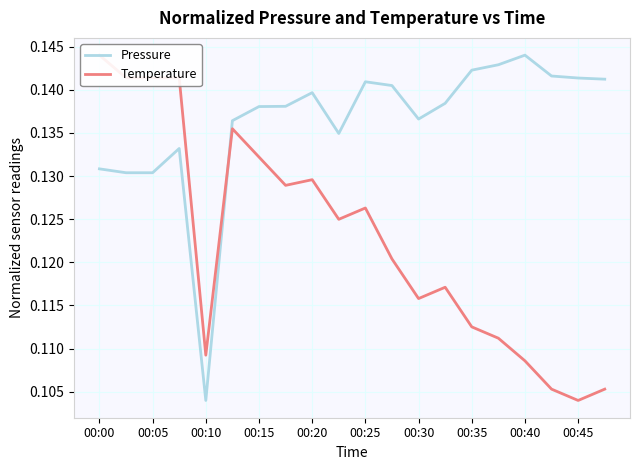

What are all the series names shown in the legend?

Pressure, Temperature